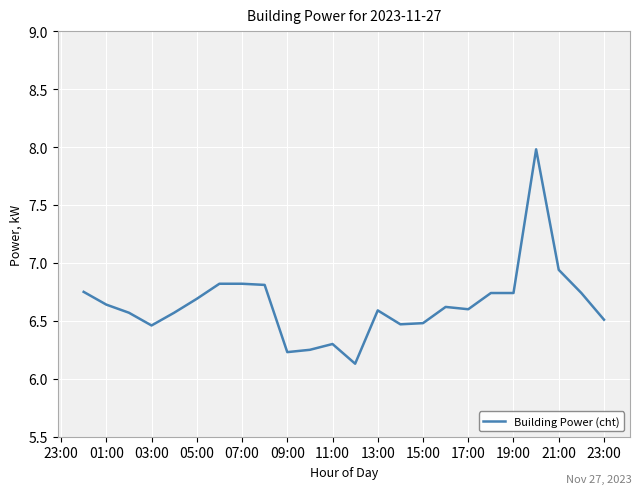

What is the maximum value shown in the chart?

8.0